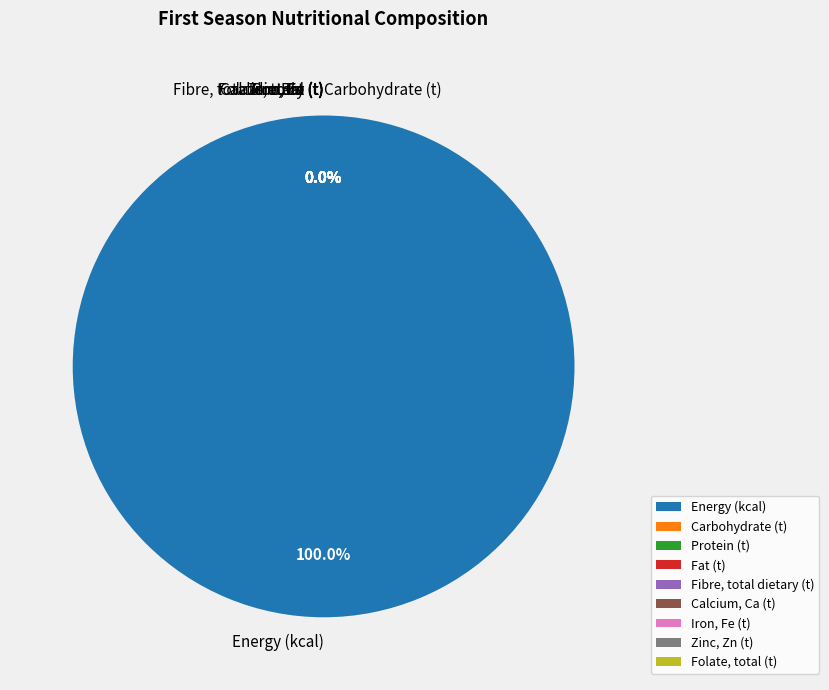

Does any single category account for the majority?

Yes